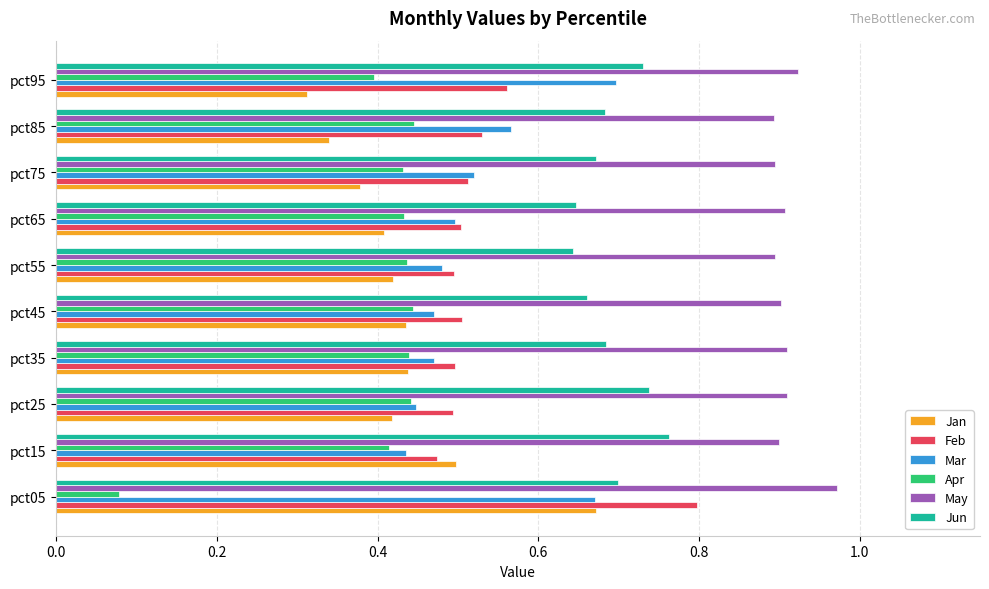

Is it true that May equals 0.9 at pct35?

True